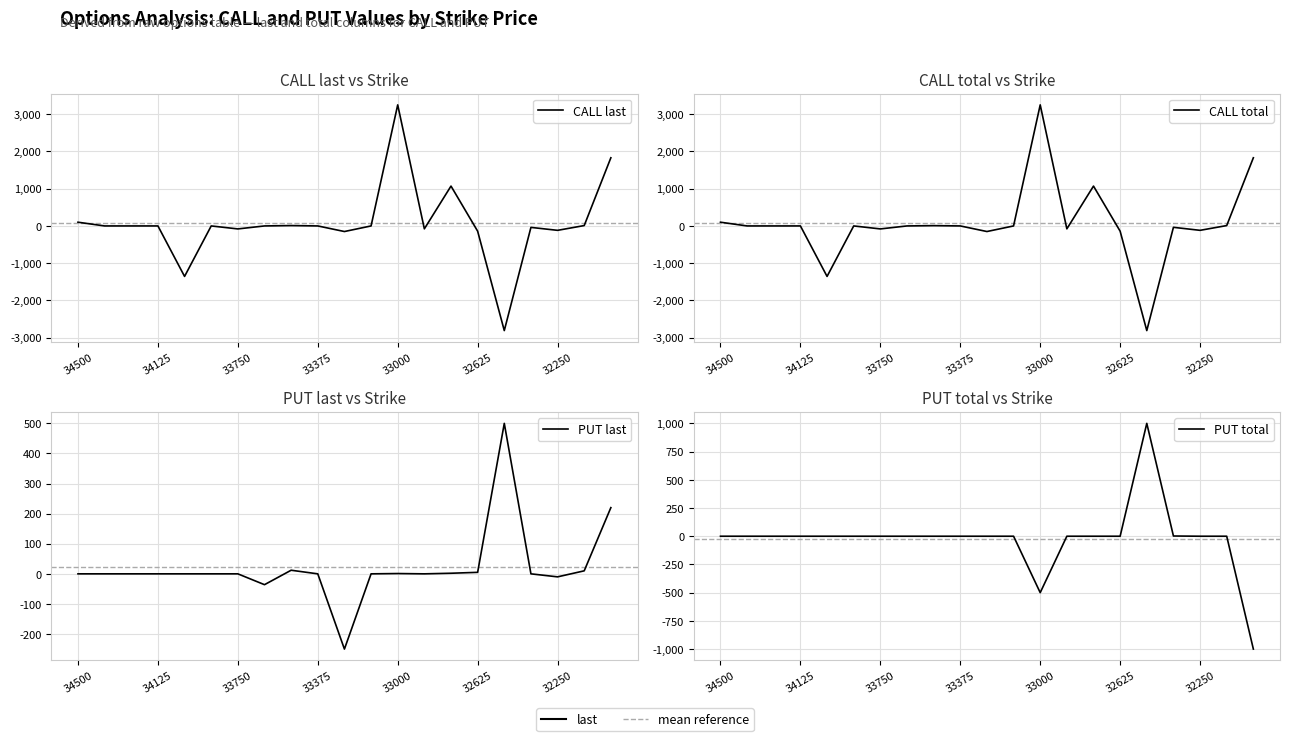

How many values in the CALL last series exceed 0?

6